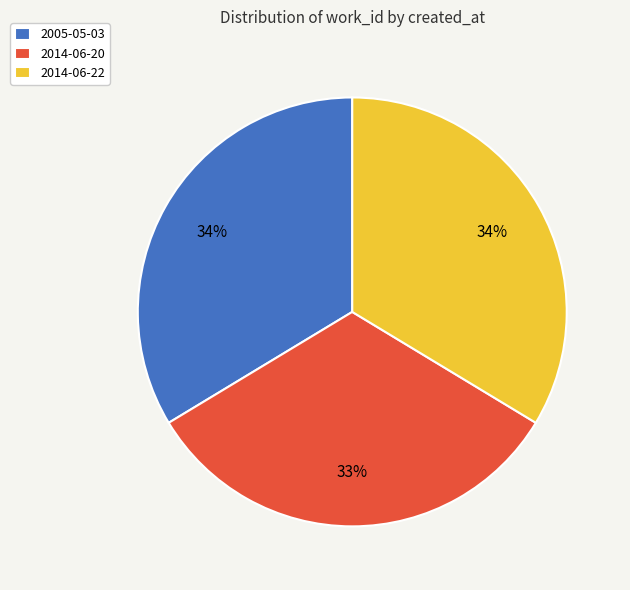

To the nearest percent, what portion does 2005-05-03 represent?

34%